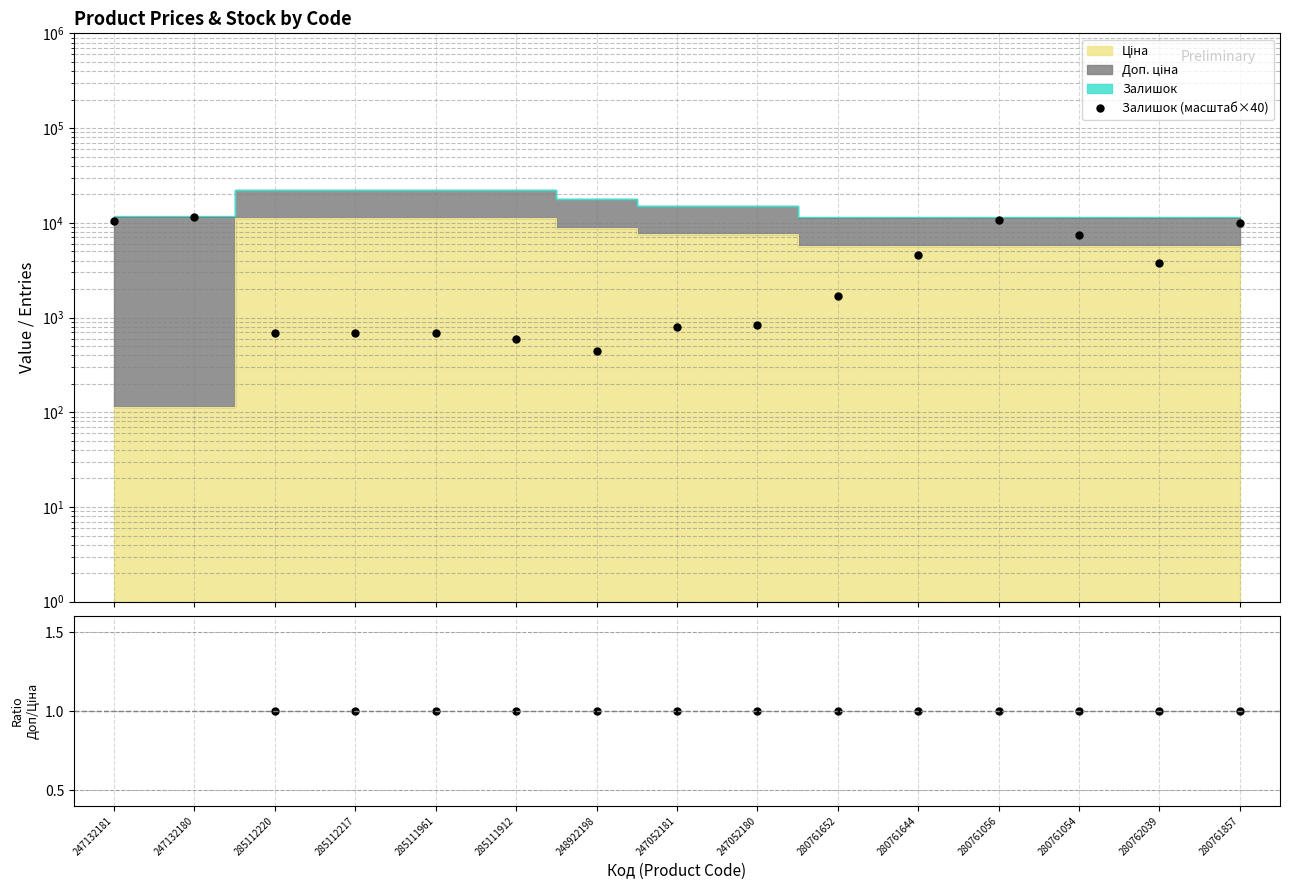

What is the highest value of the Залишок (масштаб×40) series?

11520